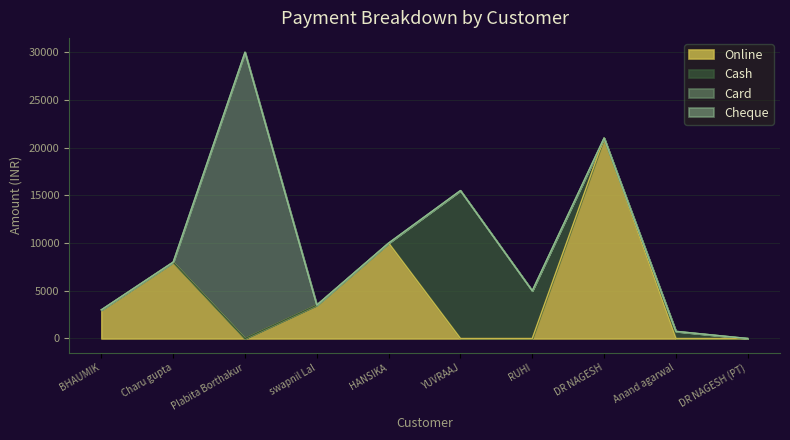

Which series has the widest spread of values?

Card